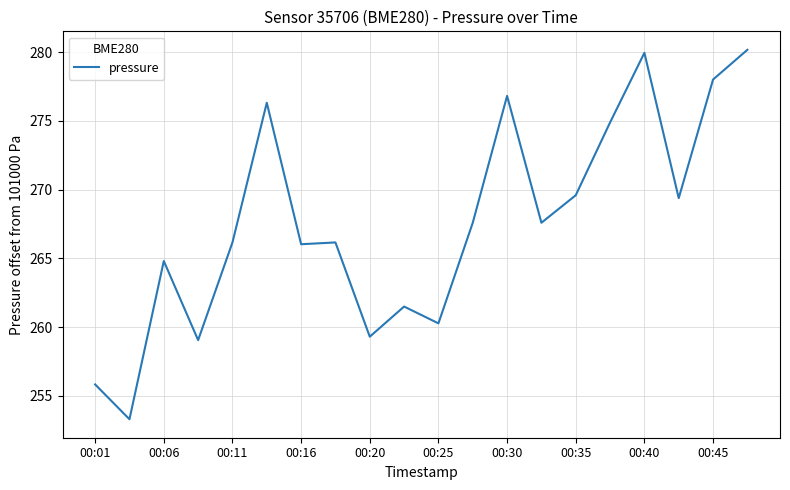

What is the minimum value shown in the chart?

253.3